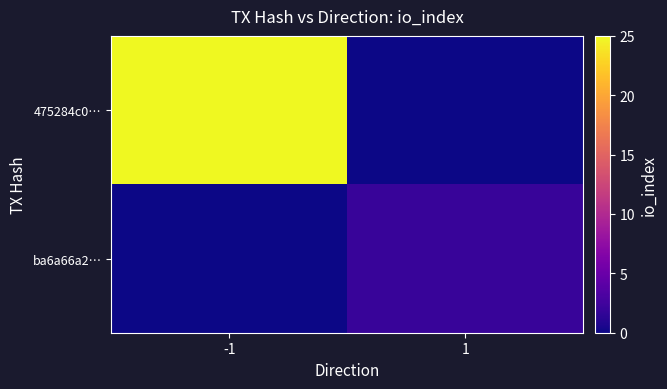

Which has a higher value, -1 or 1?

-1